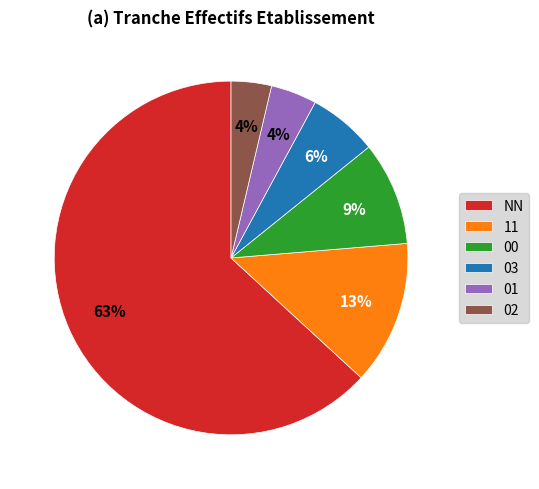

Does any single category account for the majority?

Yes